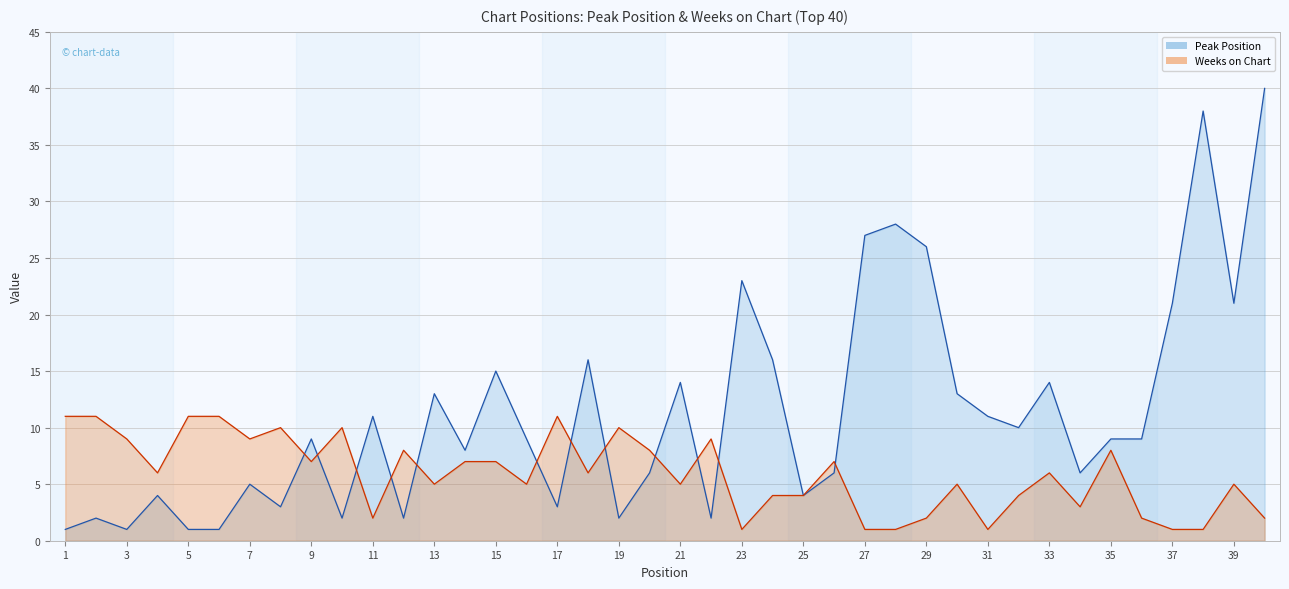

What is the sum of the Peak Position values at 35 and 5?

10